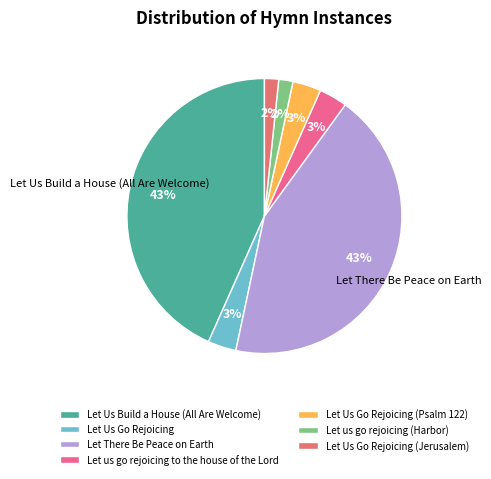

Is there any slice that represents more than half of the pie?

No